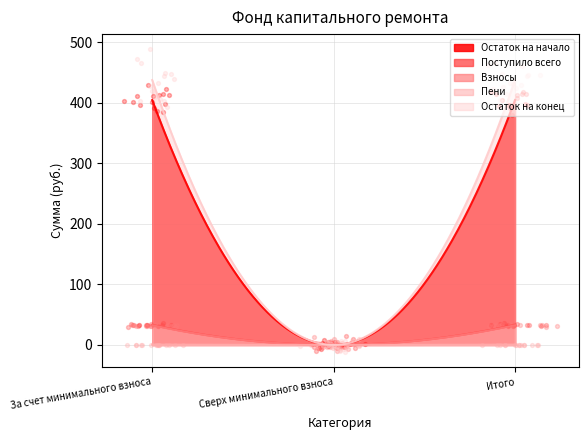

Which series reaches the maximum Y coordinate?

Остаток на конец